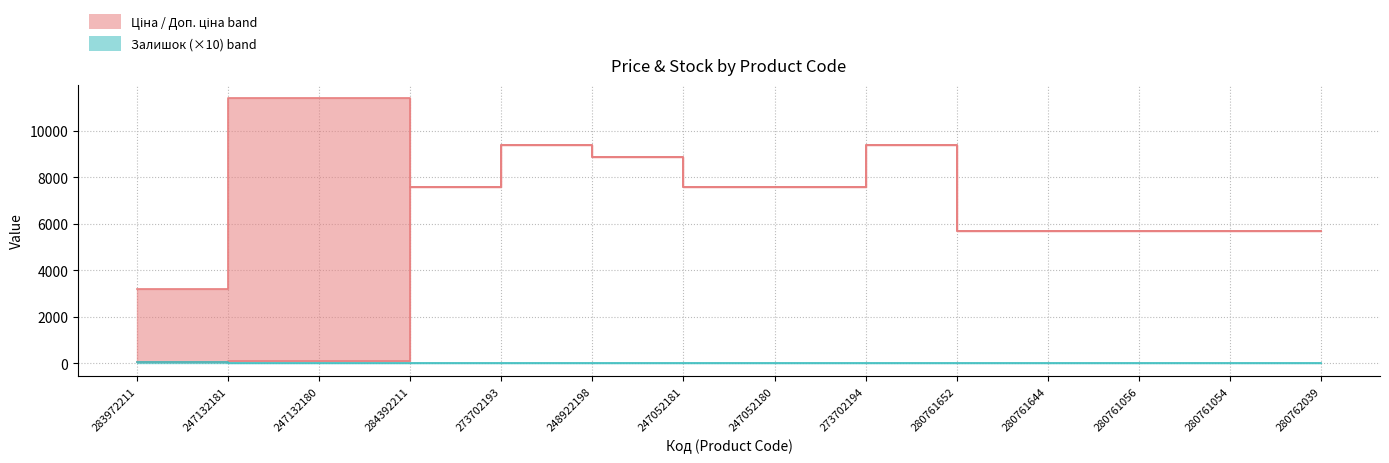

What is the label of the 9th point from the right?

248922198